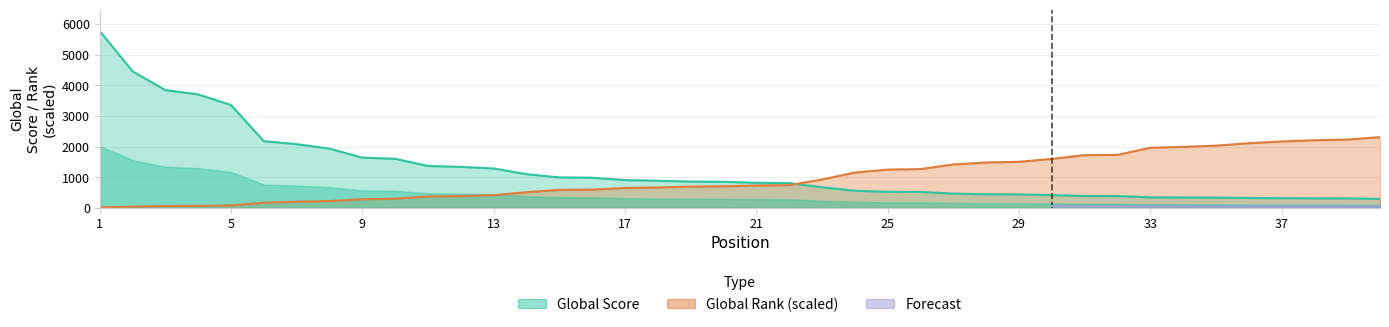

How many times do Global Score and Global Rank cross each other?

1